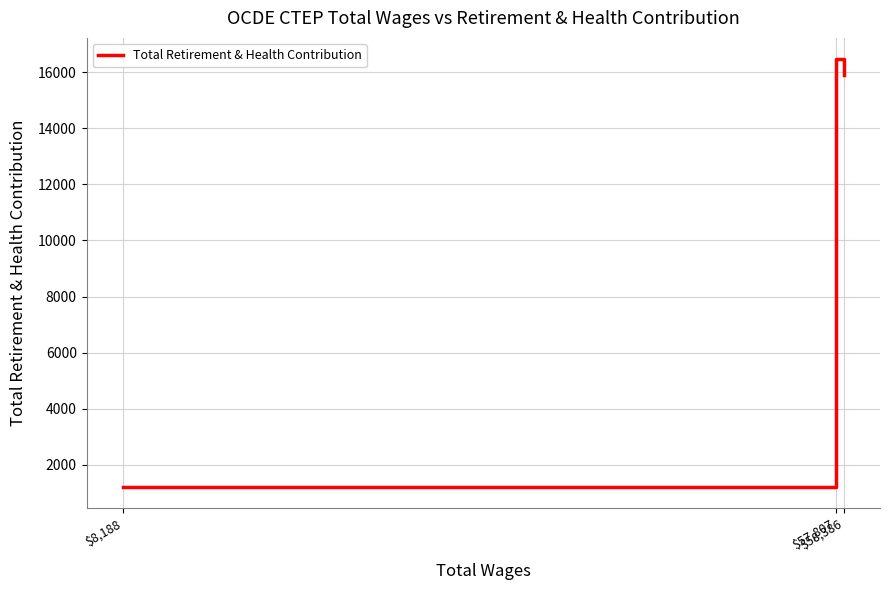

What is the ratio of the value at $57,807 to the value at $8,188?

13.6